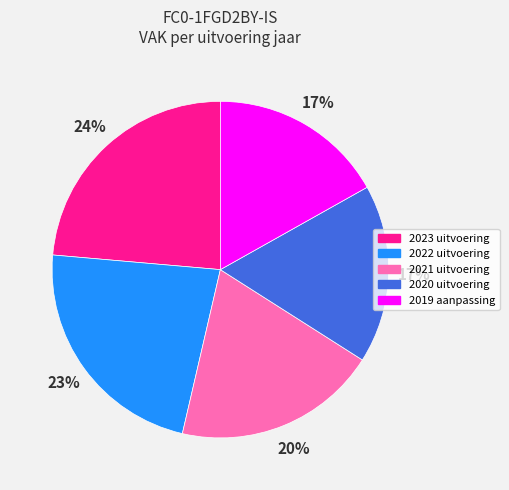

Is there any slice that represents more than half of the pie?

No